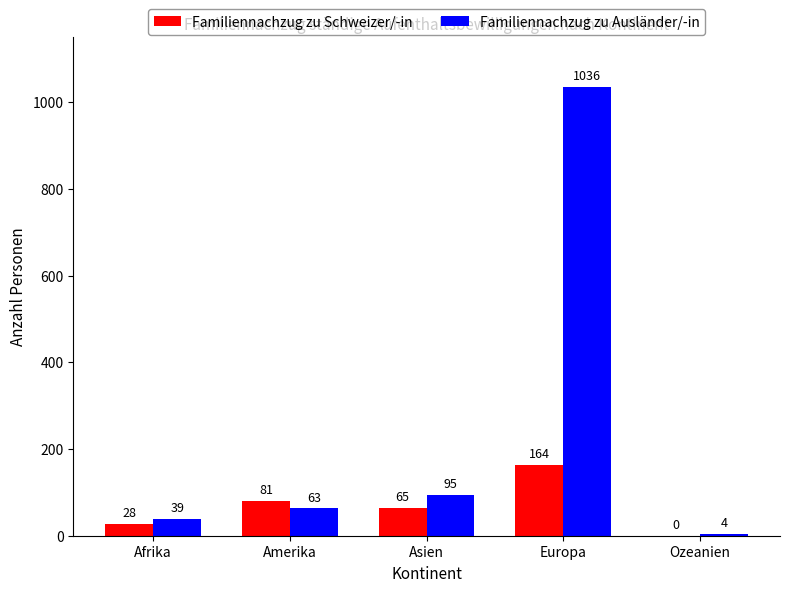

What are all the series names shown in the legend?

Familiennachzug zu Schweizer/-in, Familiennachzug zu Ausländer/-in